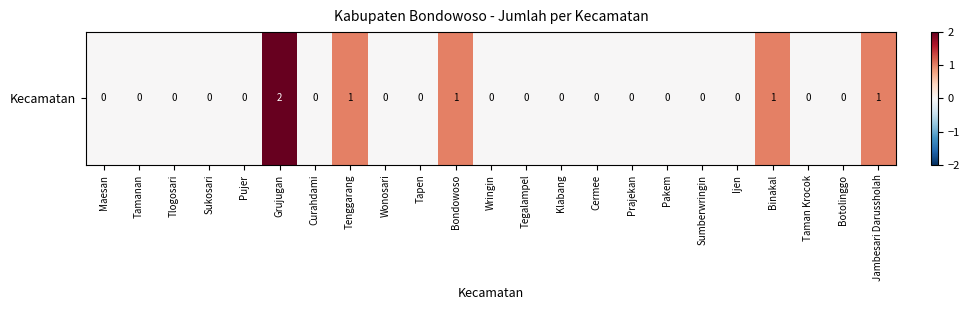

List the labels in order of value, smallest first.

Maesan, Tamanan, Tlogosari, Sukosari, Pujer, Curahdami, Wonosari, Tapen, Wringin, Tegalampel, Klabang, Cermee, Prajekan, Pakem, Sumberwringin, Ijen, Taman Krocok, Botolinggo, Tenggarang, Bondowoso, Binakal, Jambesari Darussholah, Grujugan